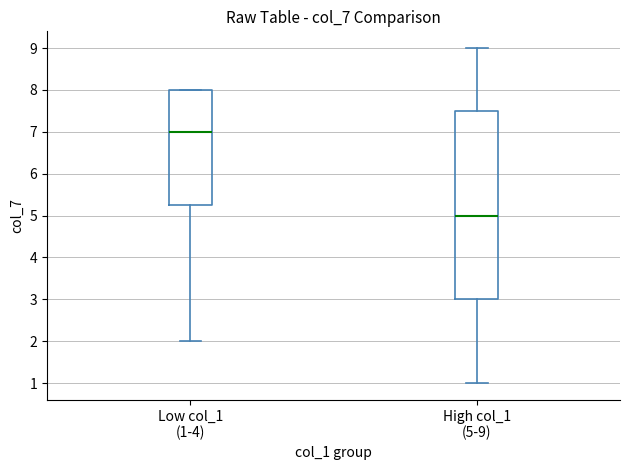

Reading left to right, read every box against the y-axis: the position of its median line, the range the box covers, and the ends of its whiskers. The values are not printed on the chart, so give them approximately, as read against the axis.

Low col_1 (1-4): median 7.0, box 5.3 to 8.0, whiskers 2.0 to 8.0
High col_1 (5-9): median 5.0, box 3.0 to 7.5, whiskers 1.0 to 9.0